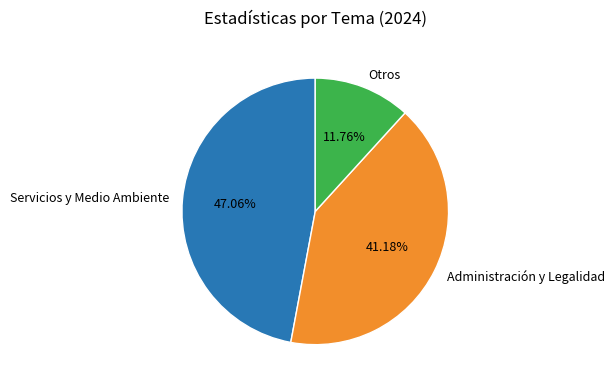

To the nearest percent, what is the difference between the largest and smallest slice percentages?

35%